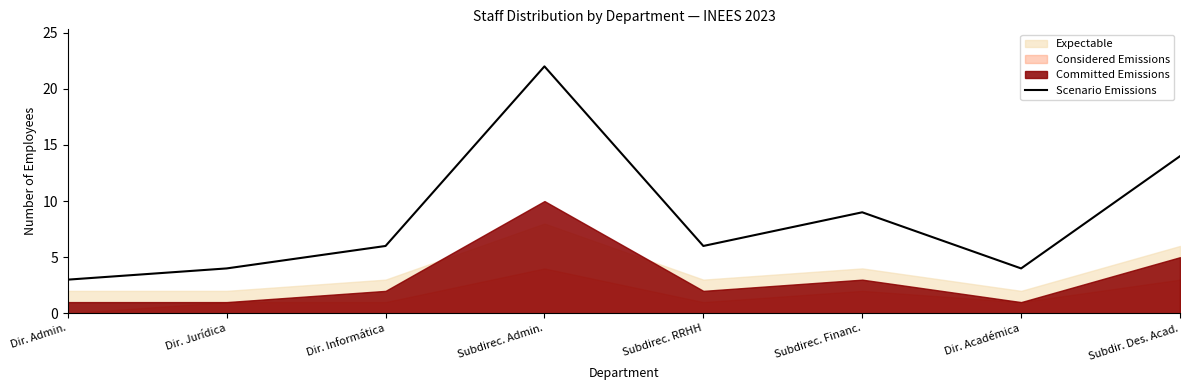

Reading right to left, list all the values displayed in this chart.

14	4	9	6	22	6	4	3